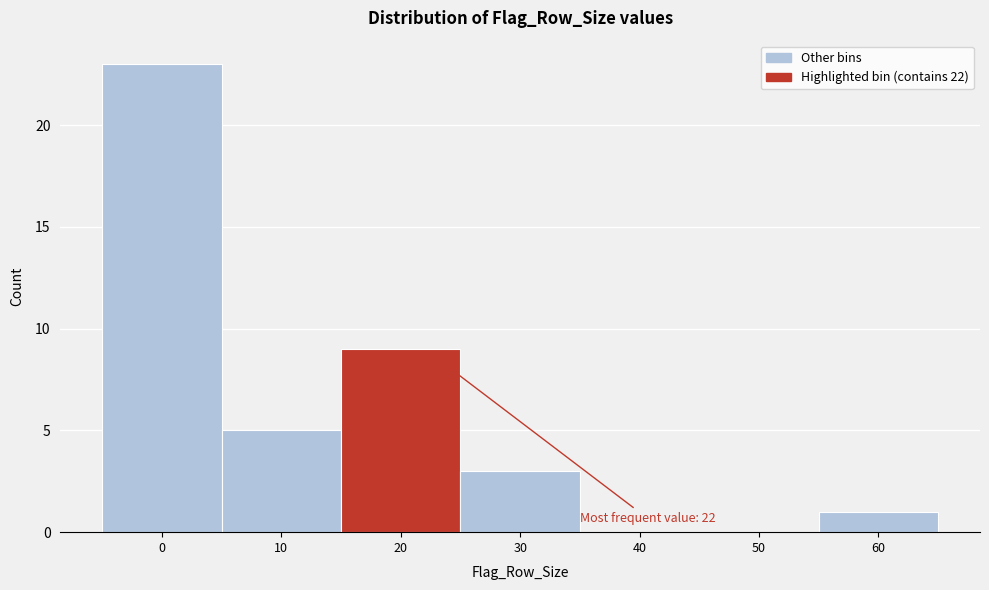

Reading left to right, transcribe all the data shown in this chart.

0=23	10=5	20=9	30=3	40=0	50=0	60=1